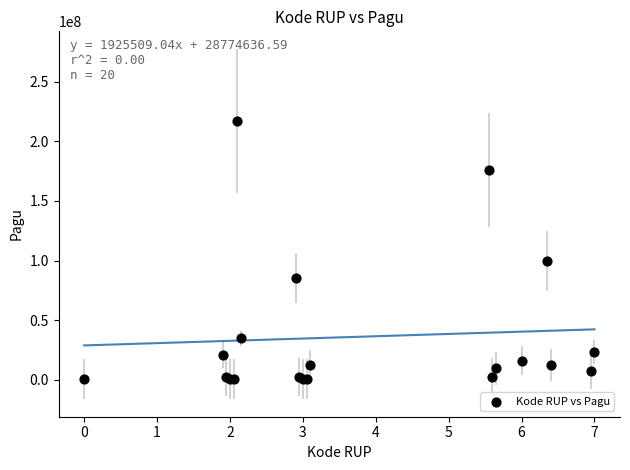

What Y value in the scatter plot is closest to 108800000?

99958000